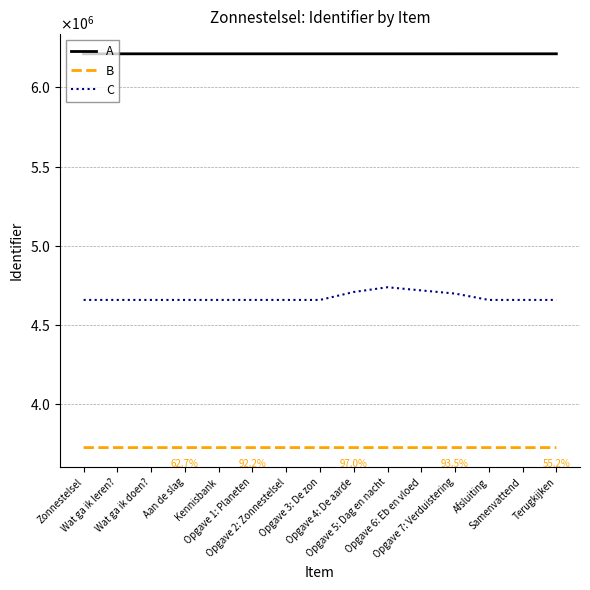

Where does the C series first go above 4659270?

Opgave 3: De zon